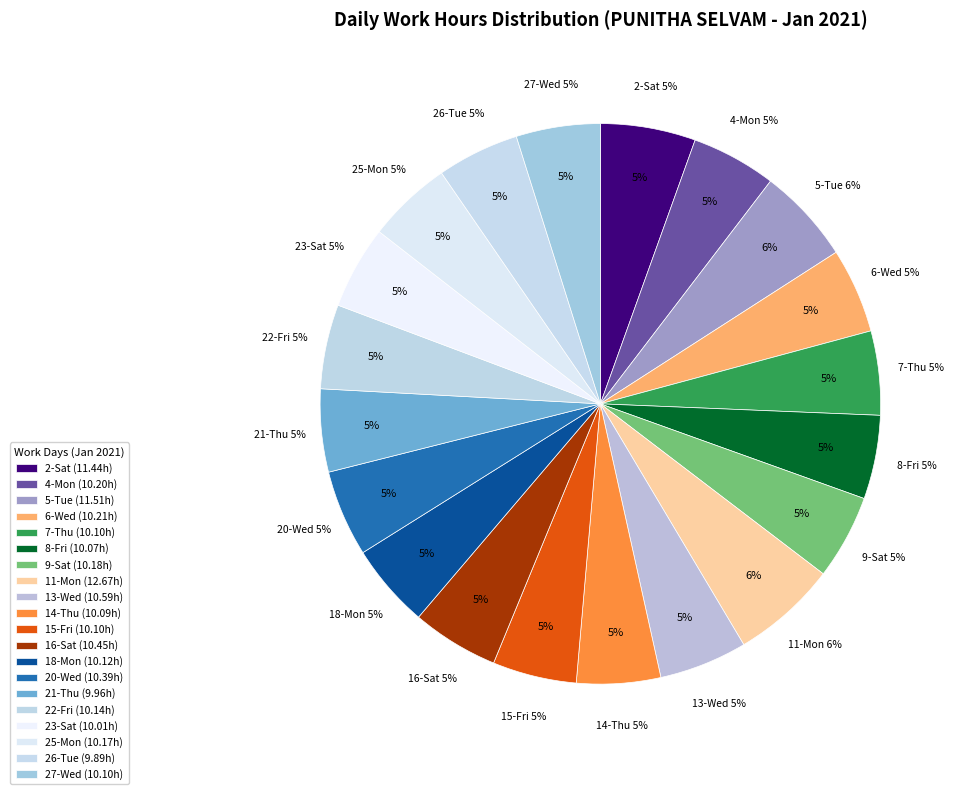

To the nearest percent, what percentage of the pie is 8-Fri?

5%